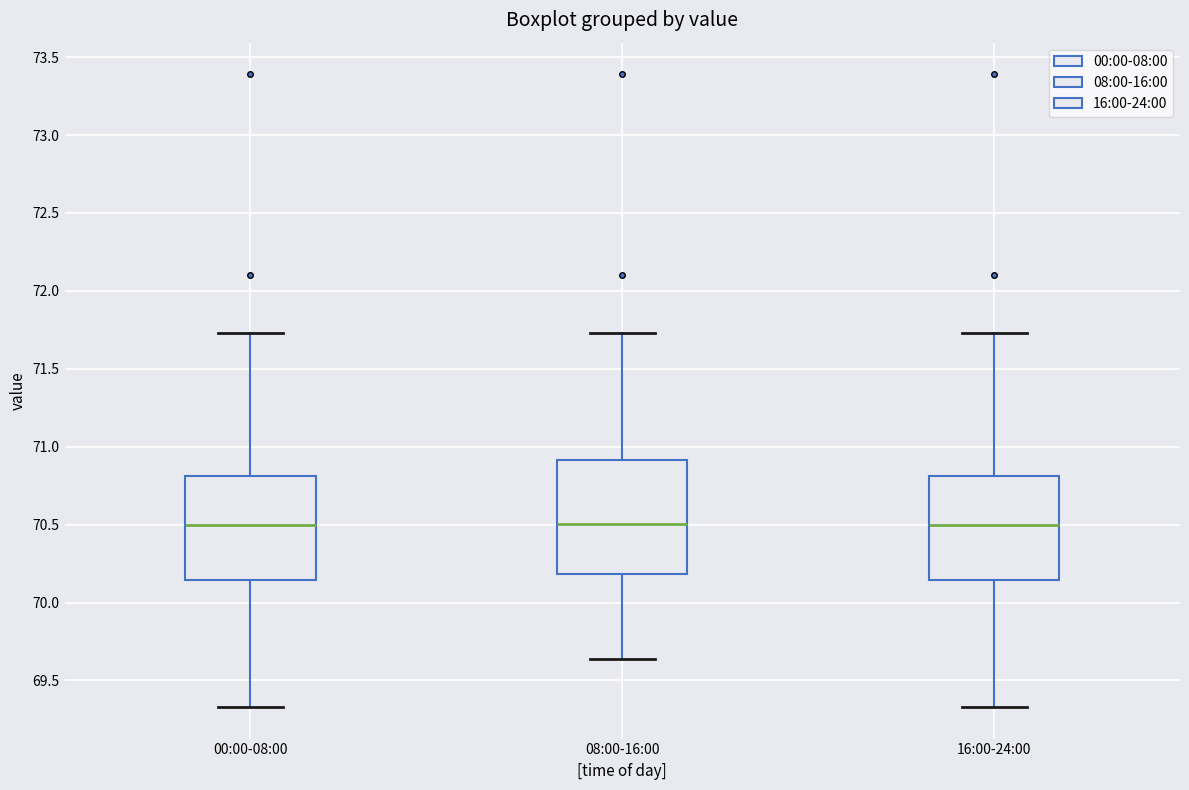

Where does the lower whisker of the box for 08:00-16:00 end on the y-axis? The values are not printed on the chart, so give them approximately, as read against the axis.

69.65